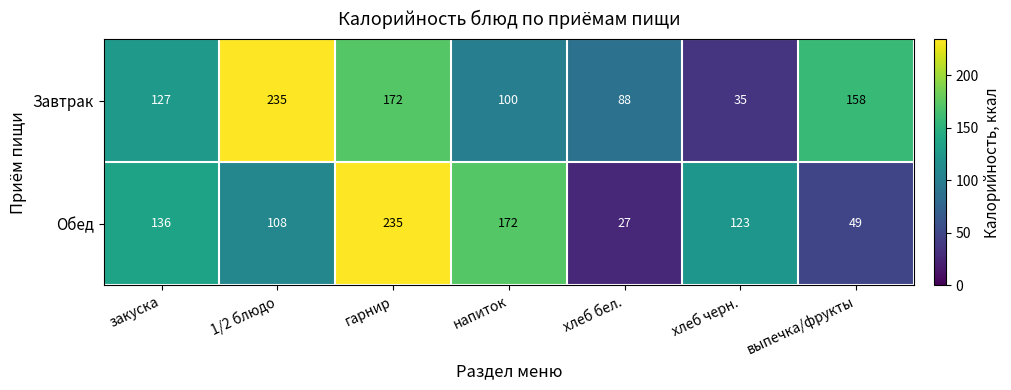

What is the sum of the Завтрак values at выпечка/фрукты and хлеб черн.?

193